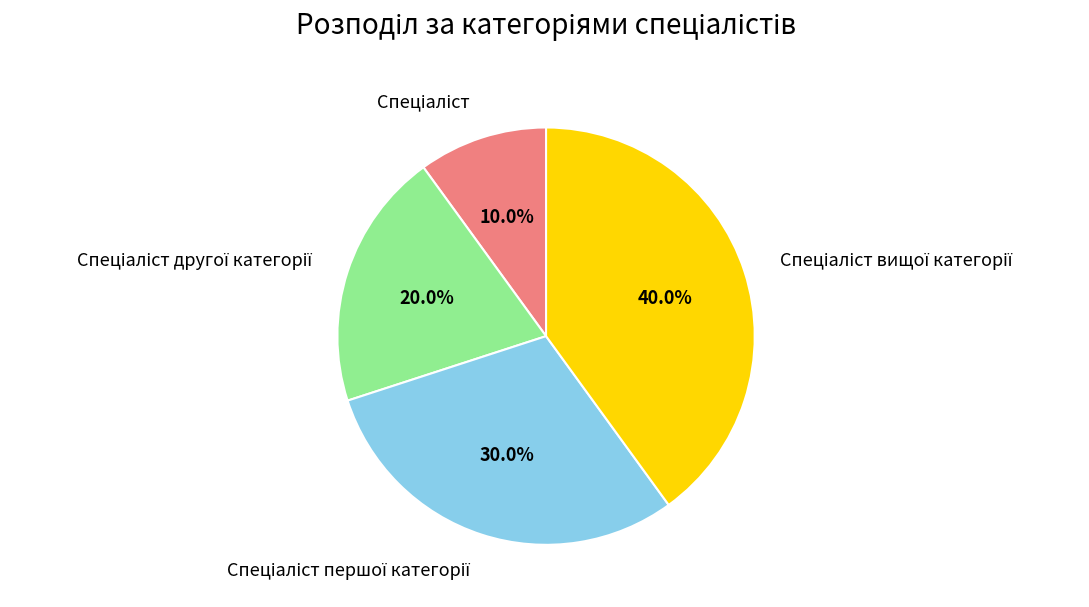

Is there a majority slice in this chart?

No